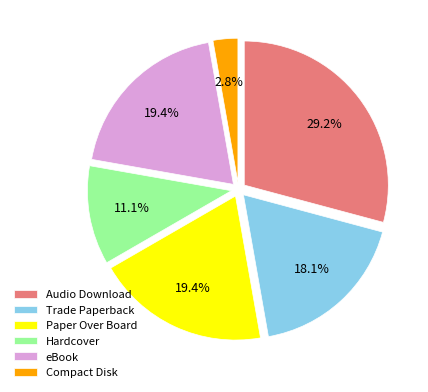

What percentage is the Hardcover slice, to the nearest percent?

11%